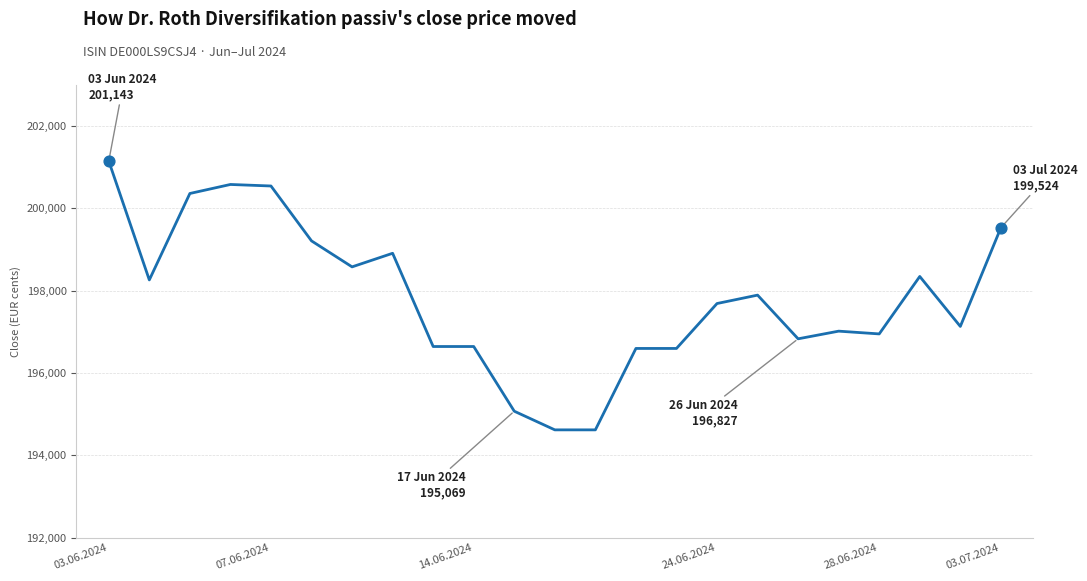

What is the greatest value displayed?

201143